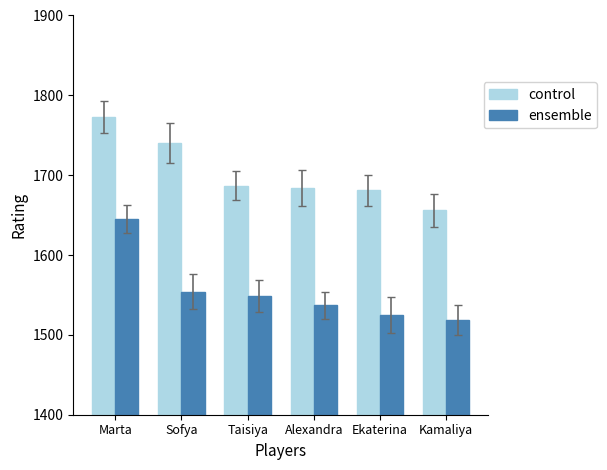

The value of ensemble at Ekaterina is 1525. True or false?

True